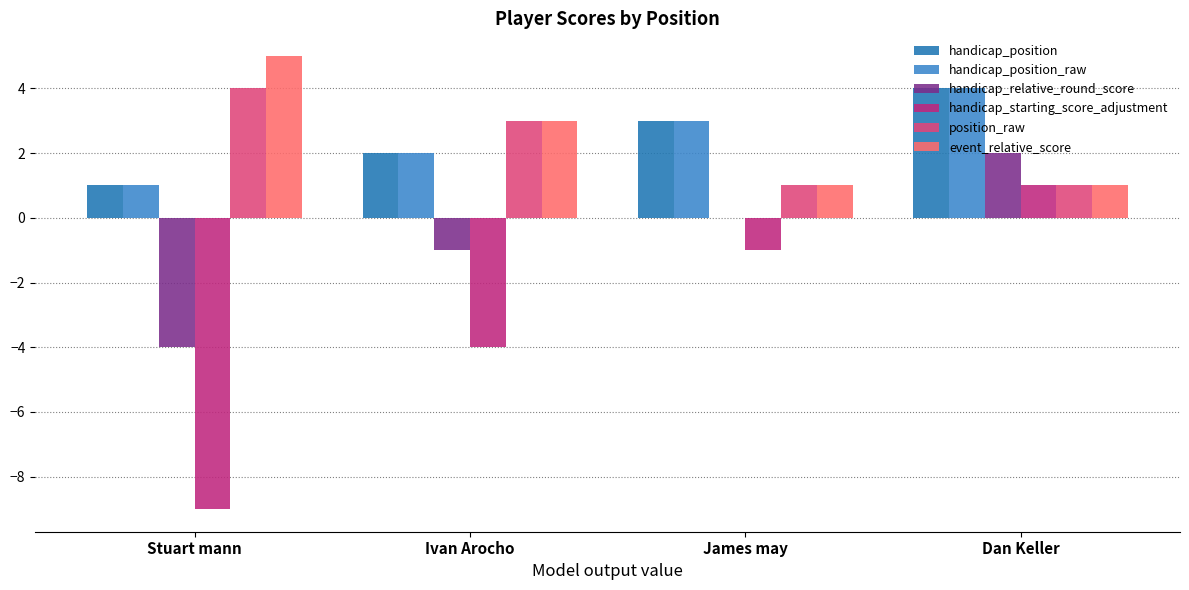

Which series changed the most between Stuart mann and James may?

handicap_starting_score_adjustment